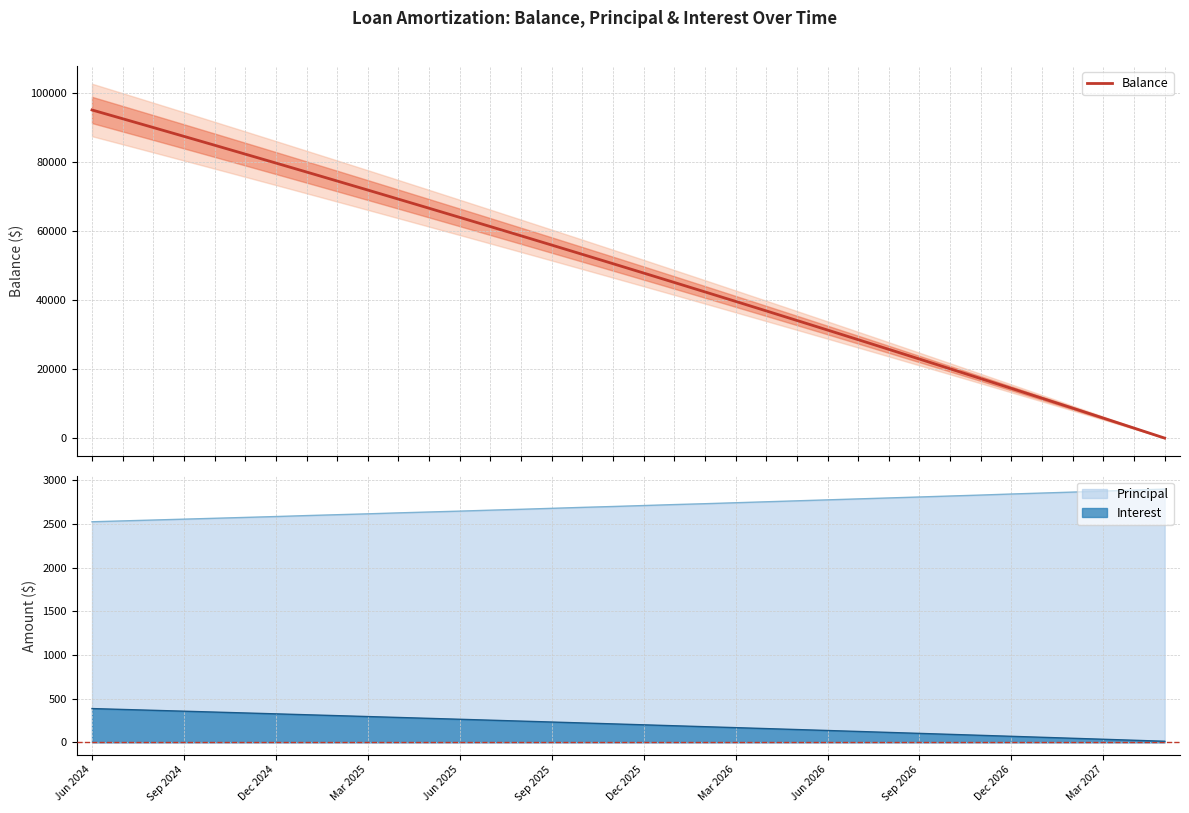

Rank the categories by value from lowest to highest.

35, 34, 33, 32, 31, 30, 29, 28, 27, 26, 25, 24, 23, 22, 21, 20, 19, 18, 17, 16, 15, 14, 13, 12, Mar 2027, Dec 2026, Sep 2026, Jun 2026, Mar 2026, Dec 2025, Sep 2025, Jun 2025, Mar 2025, Dec 2024, Sep 2024, Jun 2024